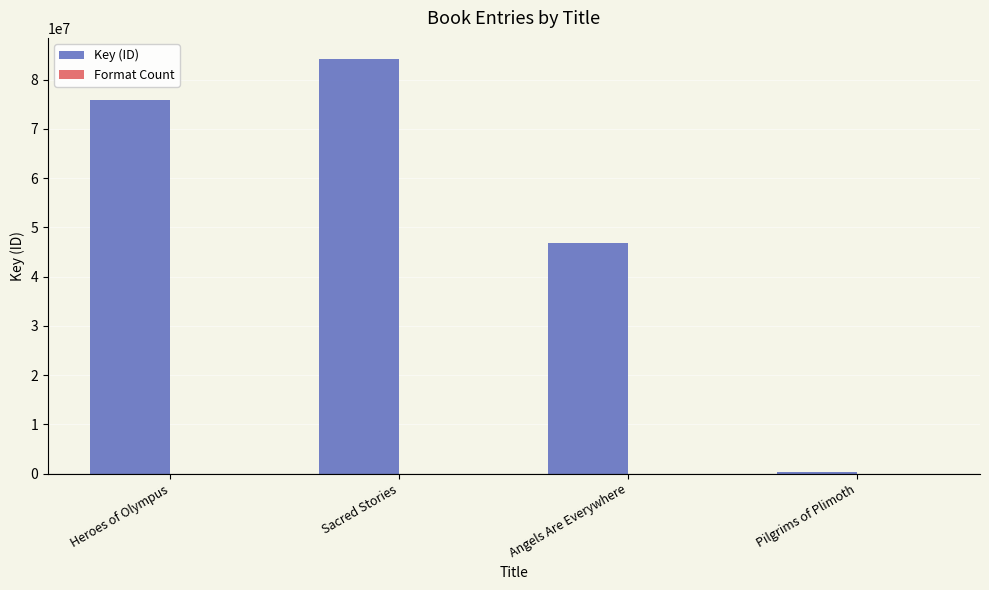

What is the sum of all Key (ID) values?

207162782